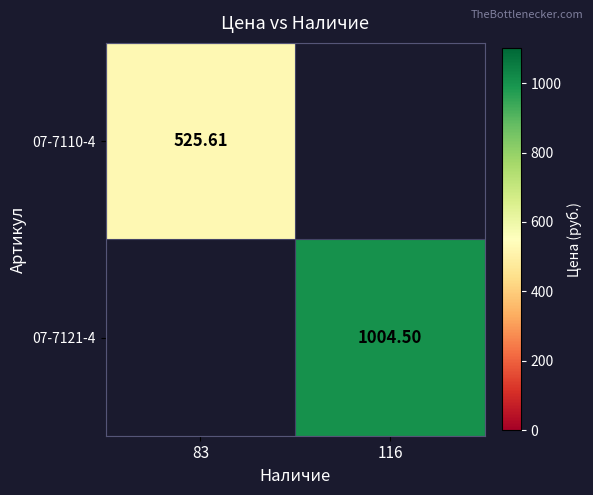

Is the value of 07-7110-4 at 83 greater than the value of 07-7121-4 at 116?

No